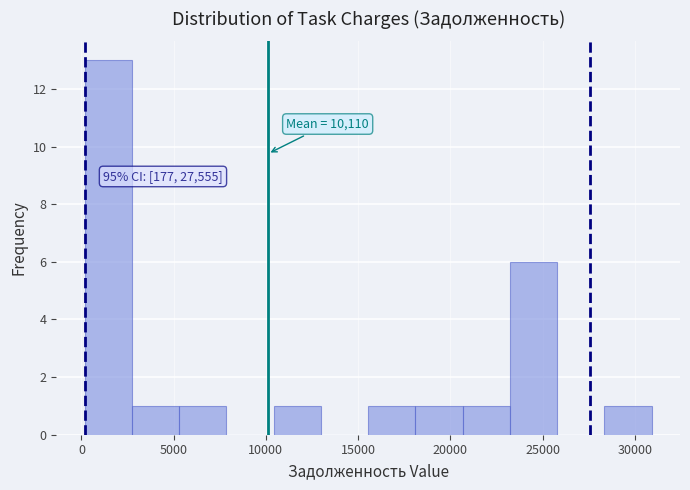

Which range on the x-axis has the tallest bar?

0 to 2500